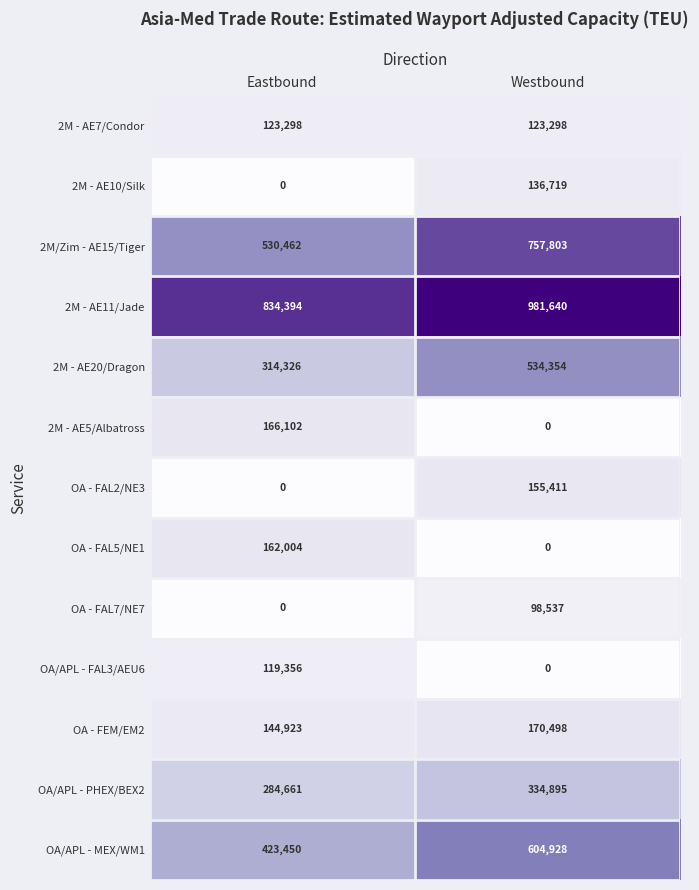

At which label is 2M - AE20/Dragon closest to 424340?

Eastbound